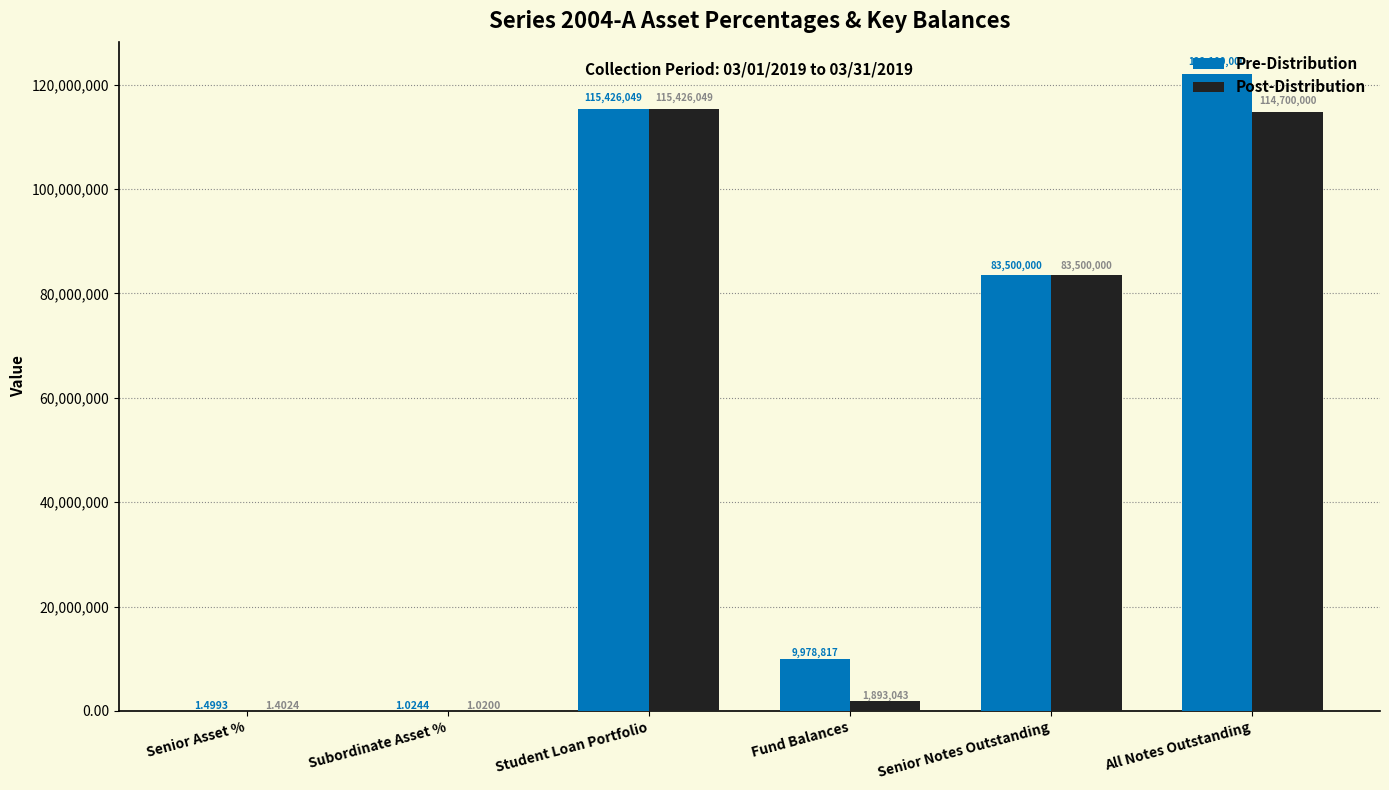

Which category has the highest value in the Post-Distribution series?

Student Loan Portfolio